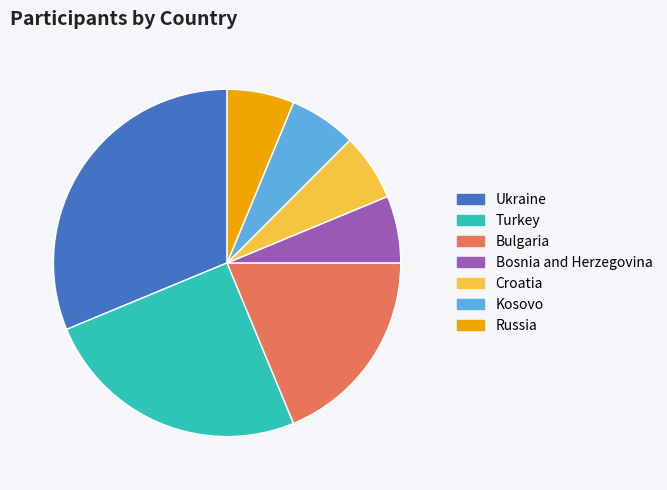

What is the largest slice in the pie chart?

Ukraine